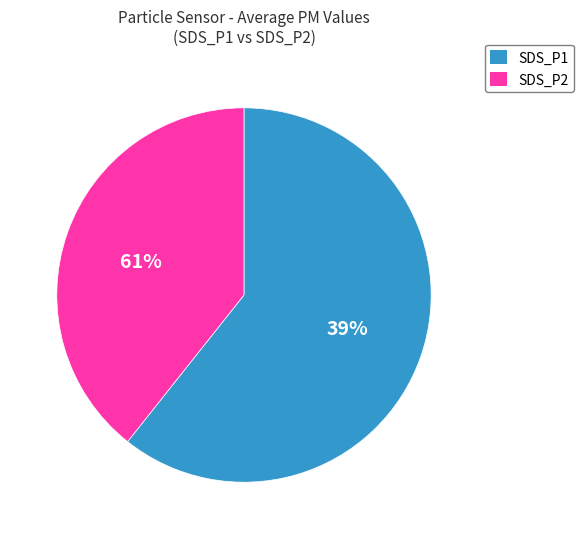

What is the ratio of the value at SDS_P1 to the value at SDS_P2?

1.5